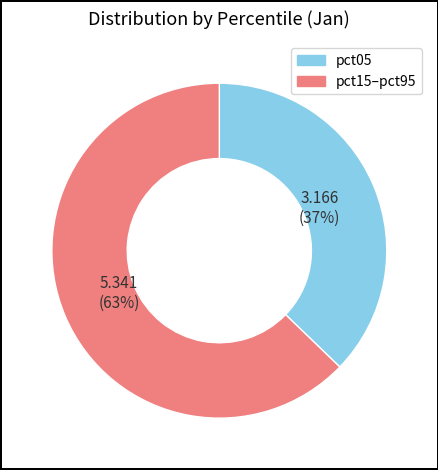

To the nearest percent, what is the difference between the largest and smallest slice percentages?

26%